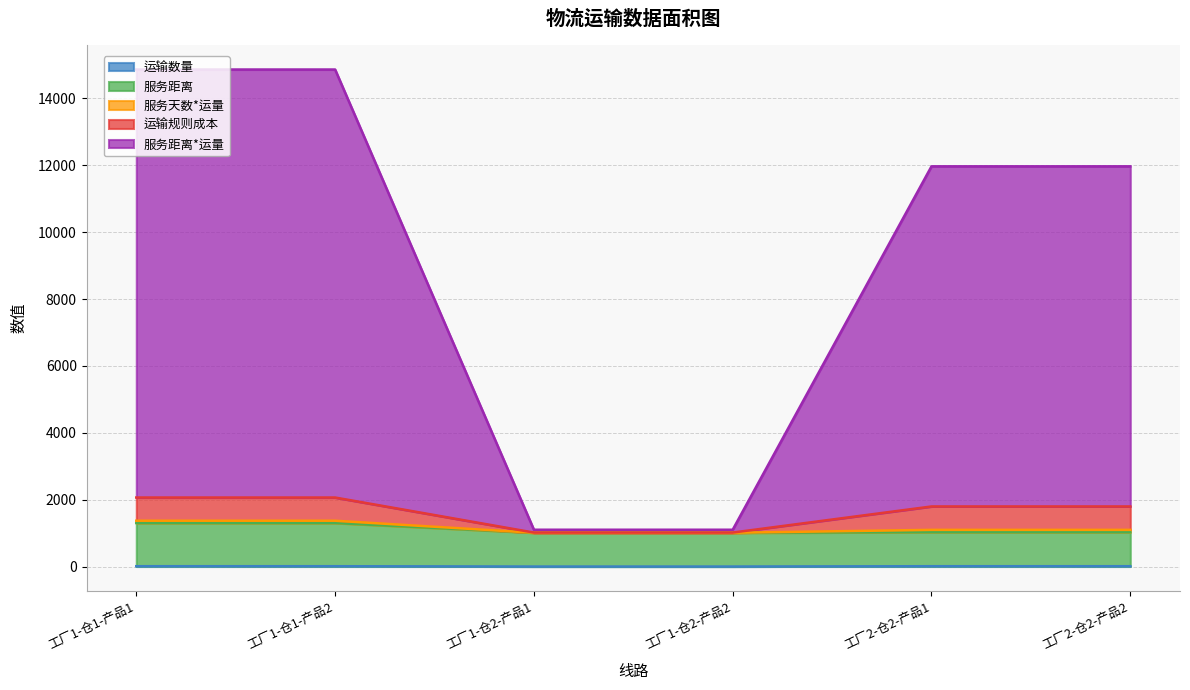

What position from the right is 工厂2-仓2-产品1?

2